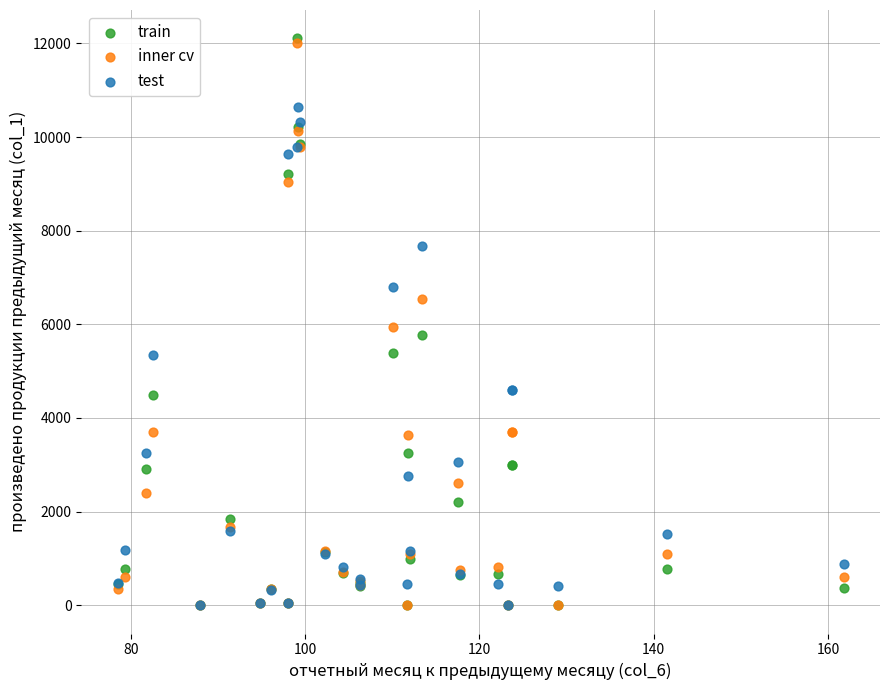

What are all the series names shown in the legend?

train, inner cv, test